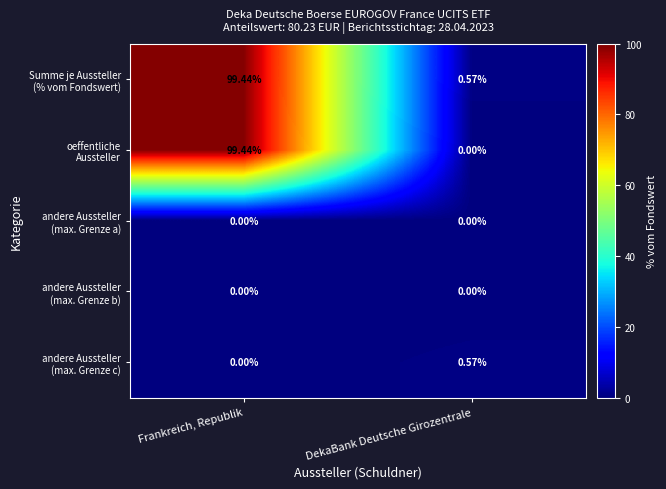

Count the number of categories in the chart.

2